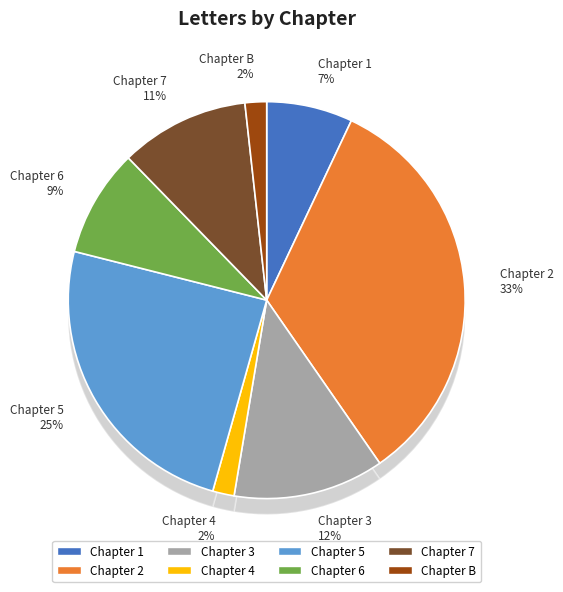

To the nearest percent, what percentage of the pie is 5?

25%